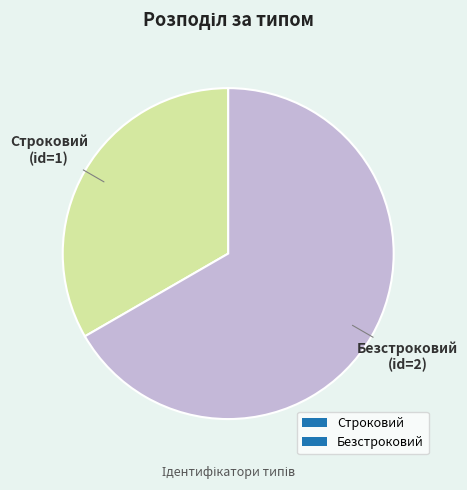

Rank the categories by value from highest to lowest.

Безстроковий, Строковий